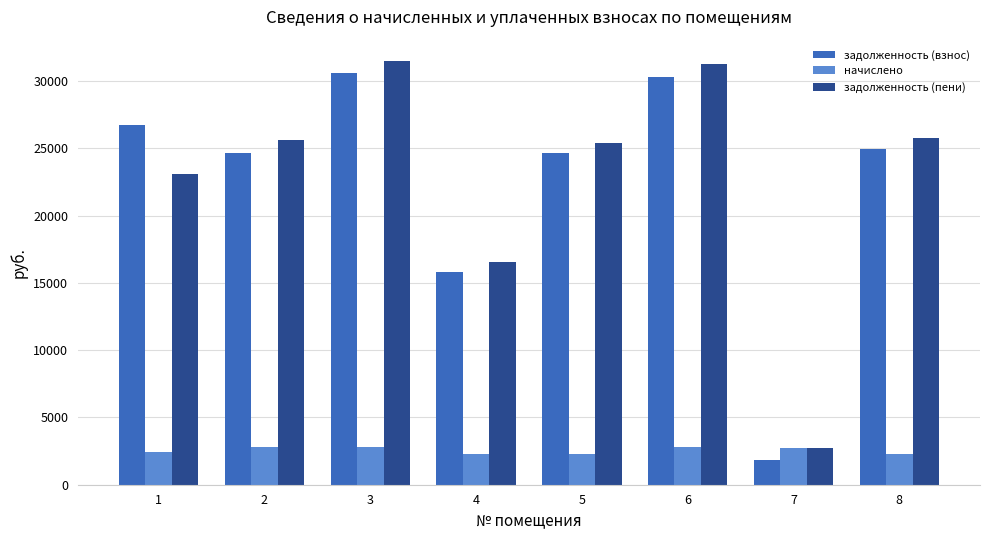

The value of начислено at 8 is 2293.4. True or false?

True